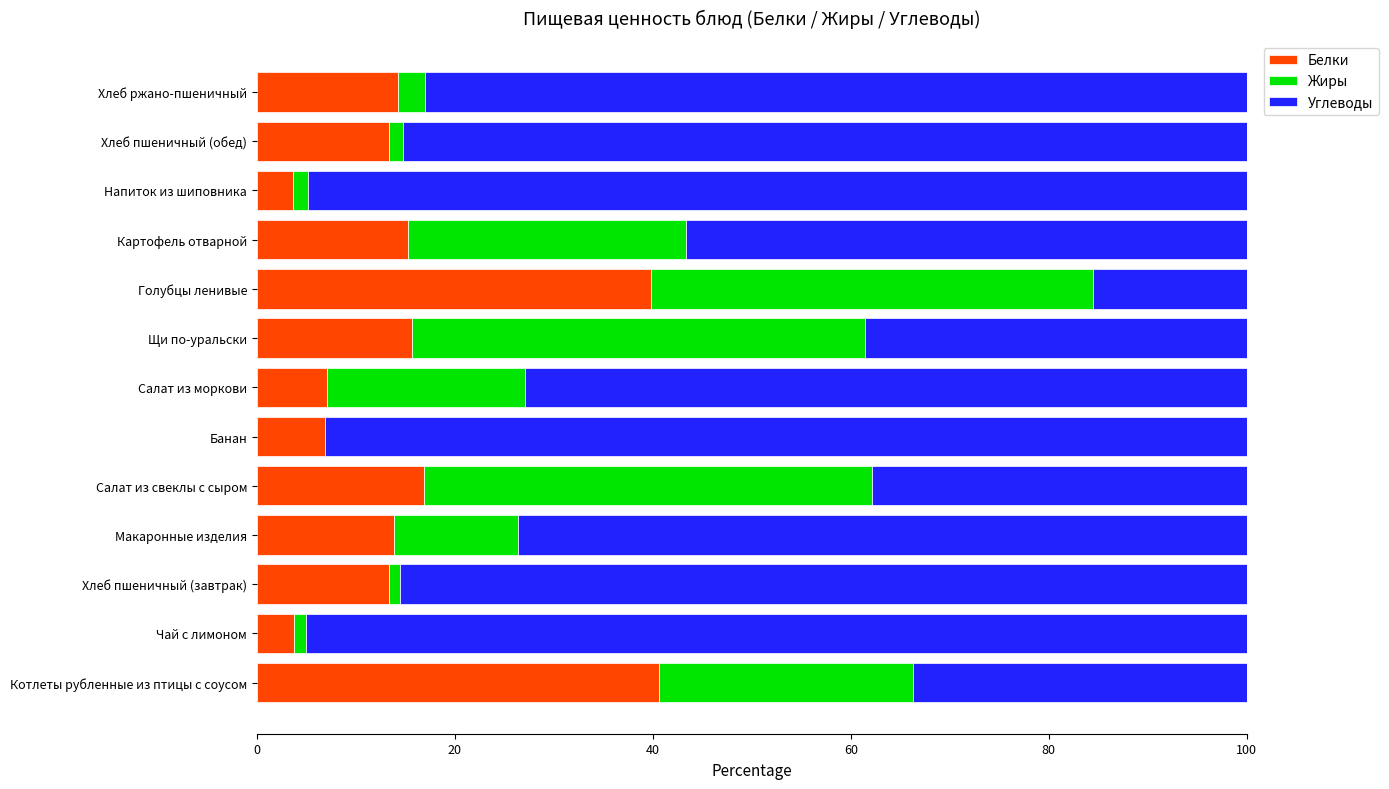

The value of Белки at Хлеб ржано-пшеничный is 14.2. True or false?

True